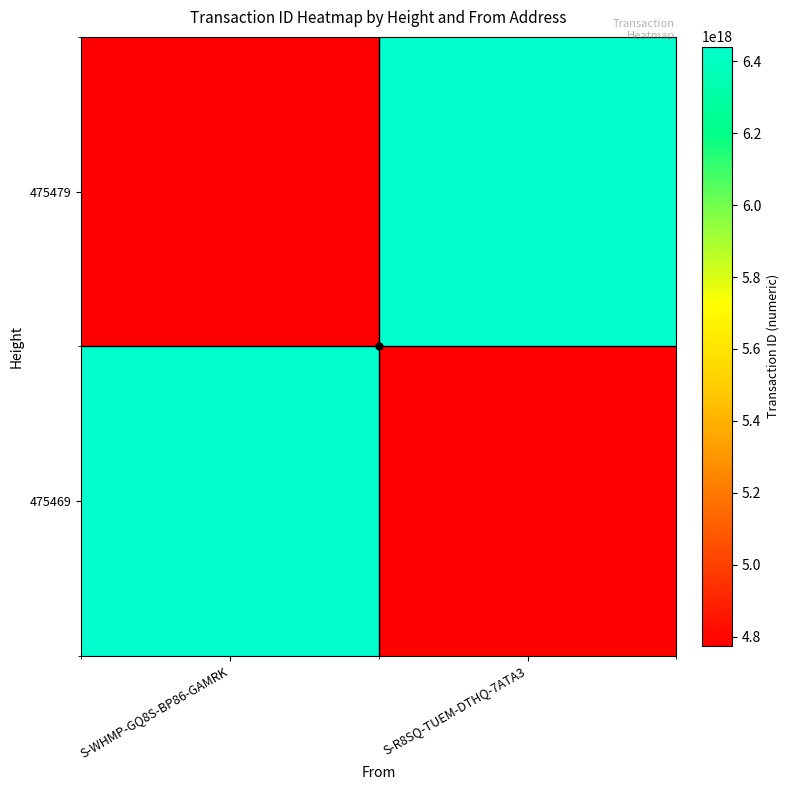

How many distinct data groups are displayed?

2